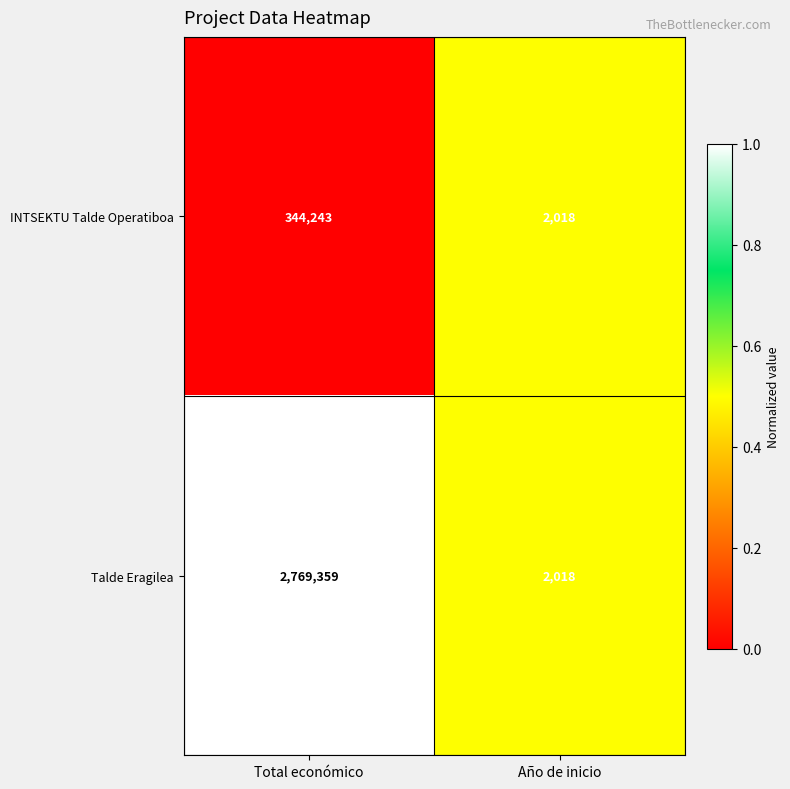

Rank the series by their maximum value, from highest to lowest.

Talde Eragilea, INTSEKTU Talde Operatiboa